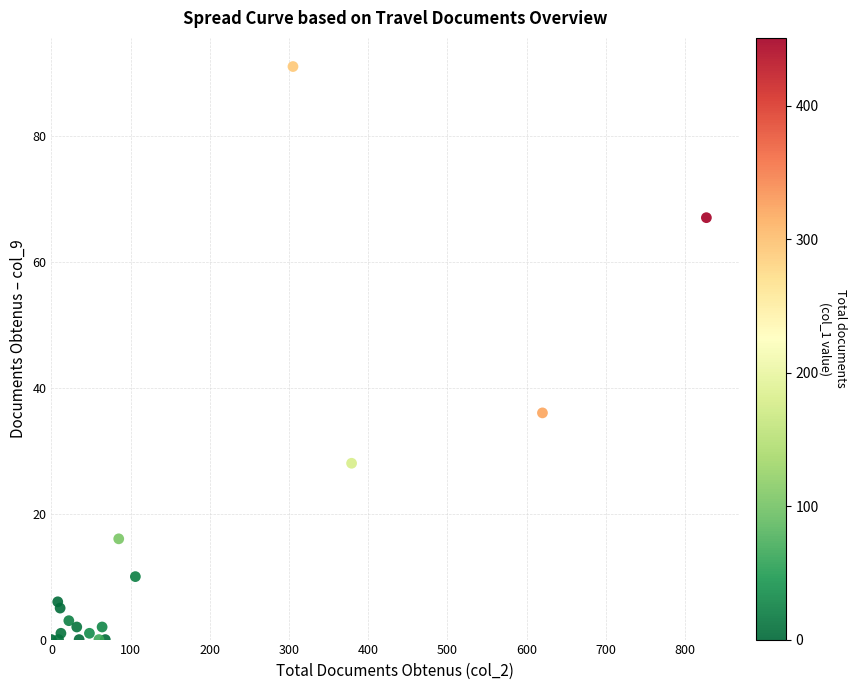

What Y value in the scatter plot is closest to 45?

36